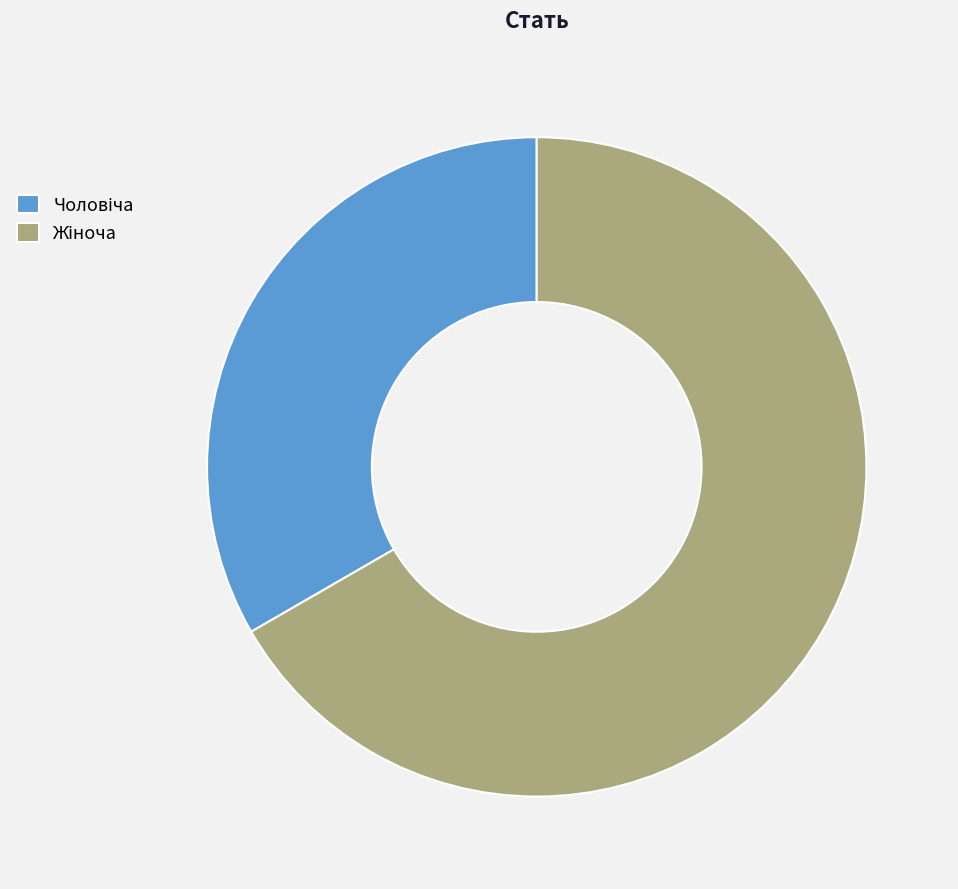

Is there any slice that represents more than half of the pie?

Yes